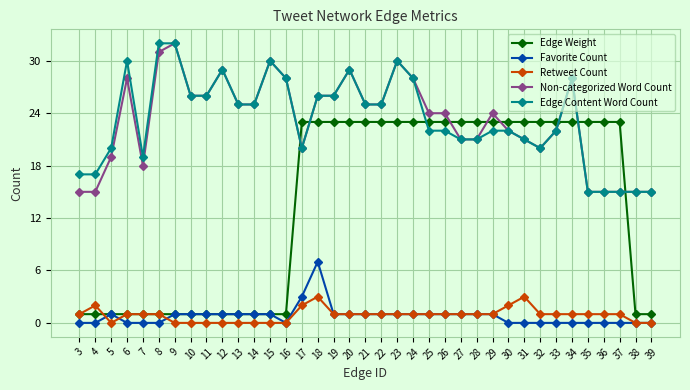

Reading left to right, list all the values displayed in this chart.

Edge Weight: 1	1	1	1	1	1	1	1	1	1	1	1	1	1	23	23	23	23	23	23	23	23	23	23	23	23	23	23	23	23	23	23	23	23	23	1	1
Favorite Count: 0	0	1	0	0	0	1	1	1	1	1	1	1	0	3	7	1	1	1	1	1	1	1	1	1	1	1	0	0	0	0	0	0	0	0	0	0
Retweet Count: 1	2	0	1	1	1	0	0	0	0	0	0	0	0	2	3	1	1	1	1	1	1	1	1	1	1	1	2	3	1	1	1	1	1	1	0	0
Non-categorized Word Count: 15	15	19	28	18	31	32	26	26	29	25	25	30	28	20	26	26	29	25	25	30	28	24	24	21	21	24	22	21	20	22	28	15	15	15	15	15
Edge Content Word Count: 17	17	20	30	19	32	32	26	26	29	25	25	30	28	20	26	26	29	25	25	30	28	22	22	21	21	22	22	21	20	22	28	15	15	15	15	15